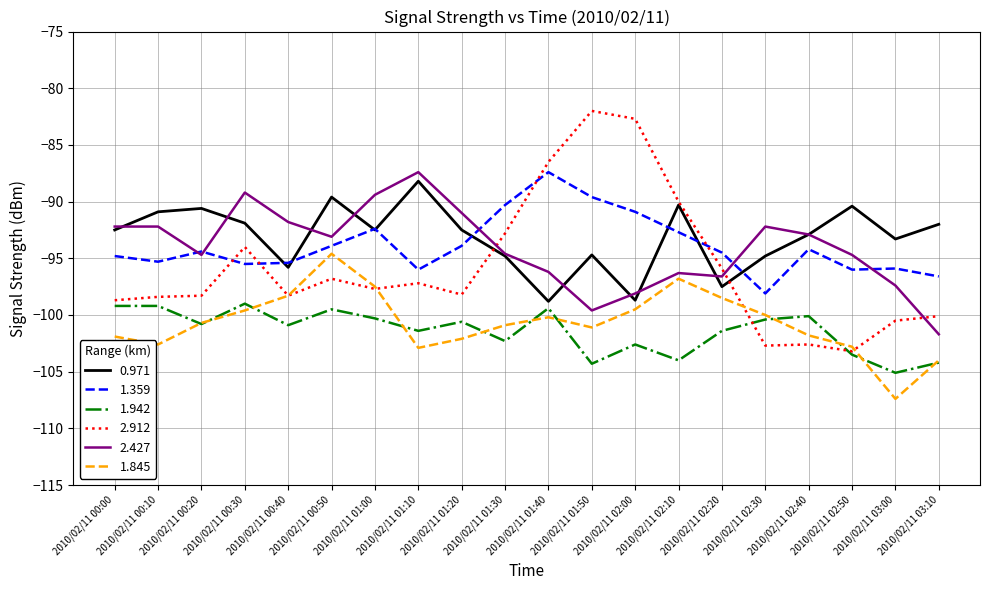

True or false: 2.427 has a value of -32.2 at 2010/02/11 00:30.

False